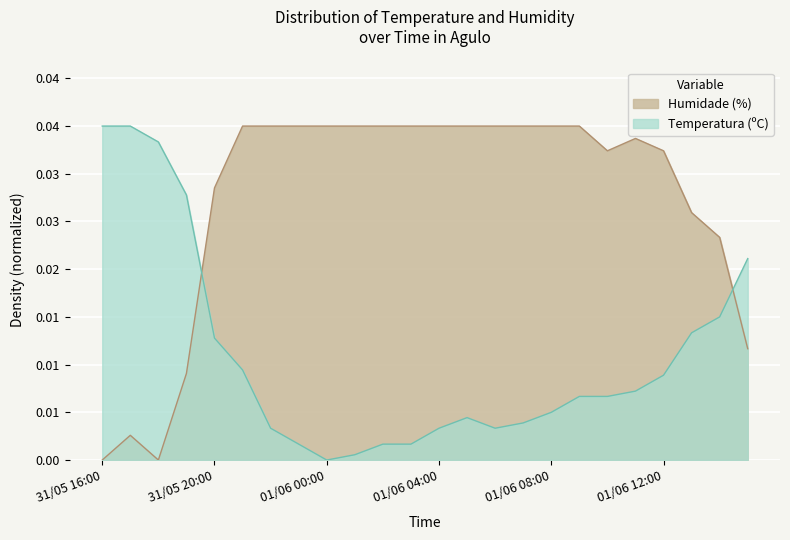

Which series has the widest spread of values?

Temperatura (ºC)